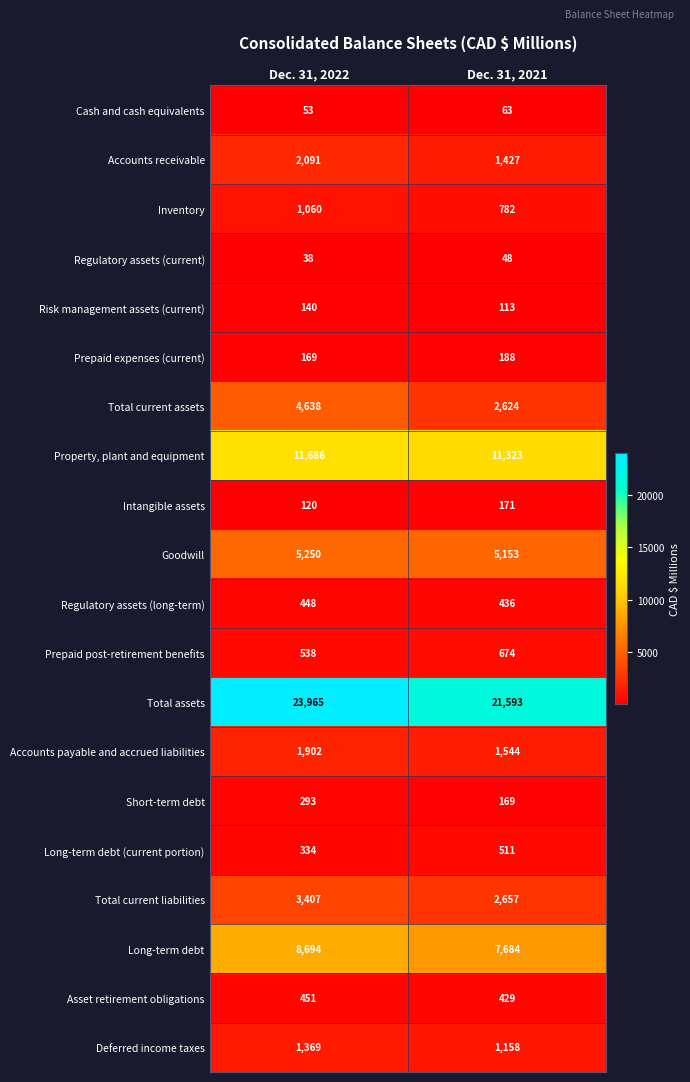

At Dec. 31, 2022, list the series in order from largest to smallest.

Total assets, Property, plant and equipment, Long-term debt, Goodwill, Total current assets, Total current liabilities, Accounts receivable, Accounts payable and accrued liabilities, Deferred income taxes, Inventory, Prepaid post-retirement benefits, Asset retirement obligations, Regulatory assets (long-term), Long-term debt (current portion), Short-term debt, Prepaid expenses (current), Risk management assets (current), Intangible assets, Cash and cash equivalents, Regulatory assets (current)